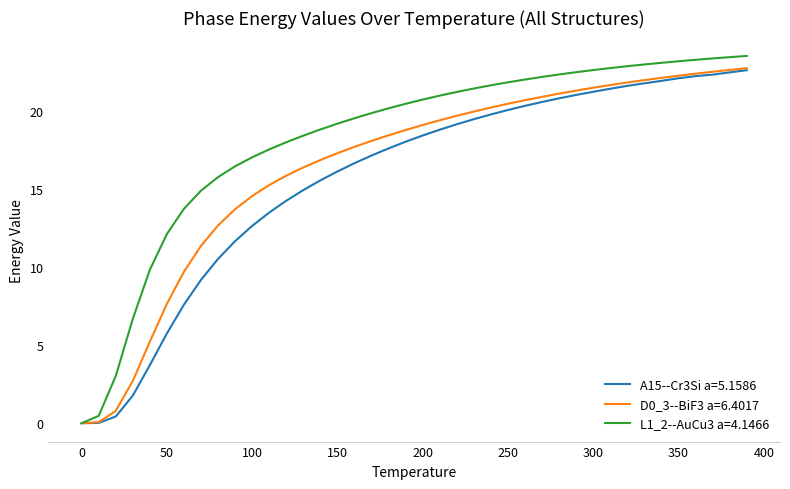

Which series has the largest total across all categories?

L1_2--AuCu3 a=4.1466